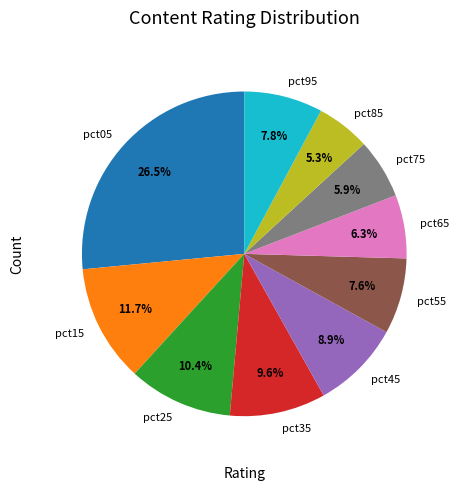

The pct75 slice represents 6% of the pie. True or false?

True